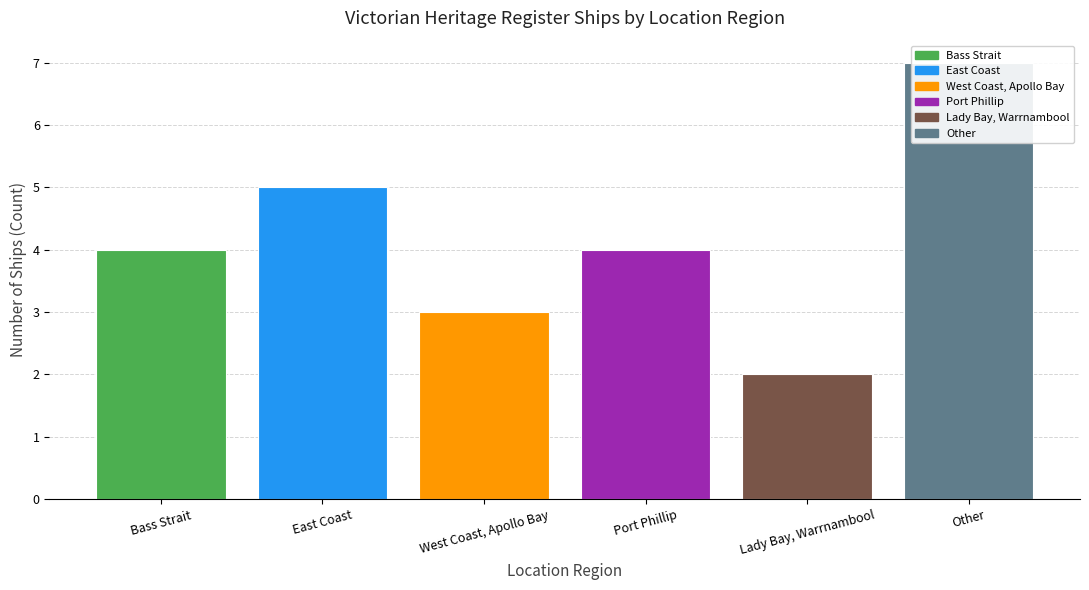

What is the minimum value shown in the chart?

2